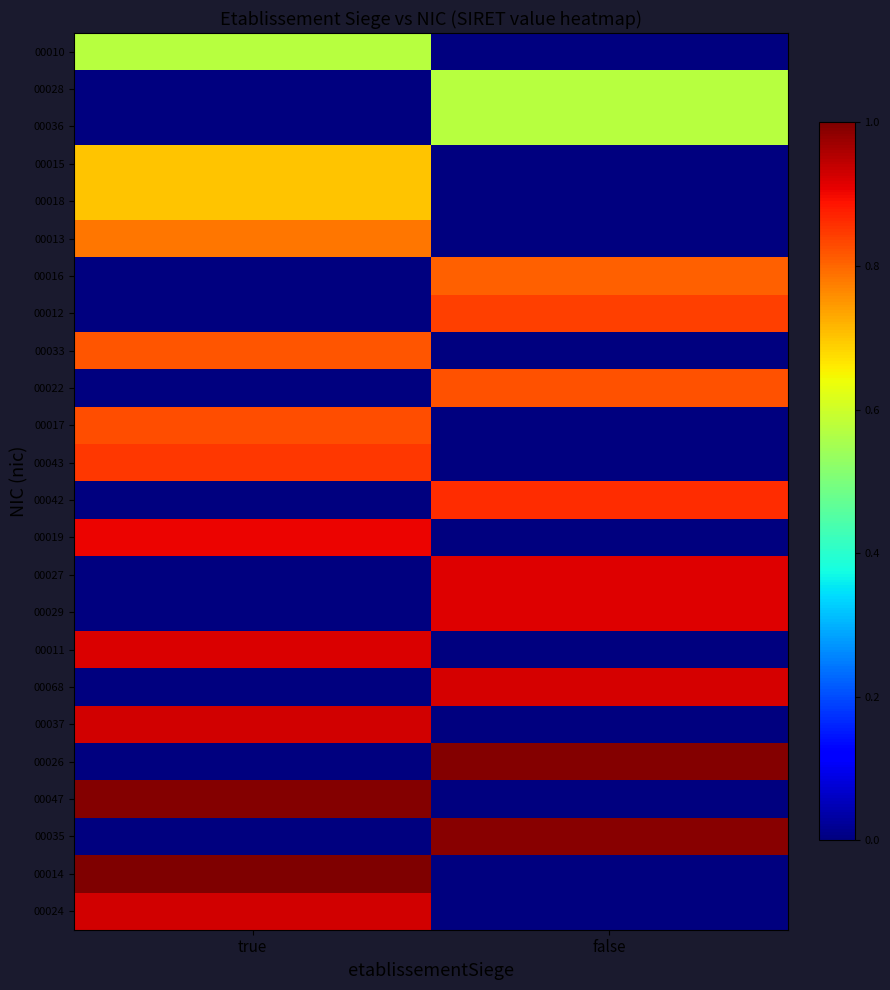

Count the number of data series in this chart.

24